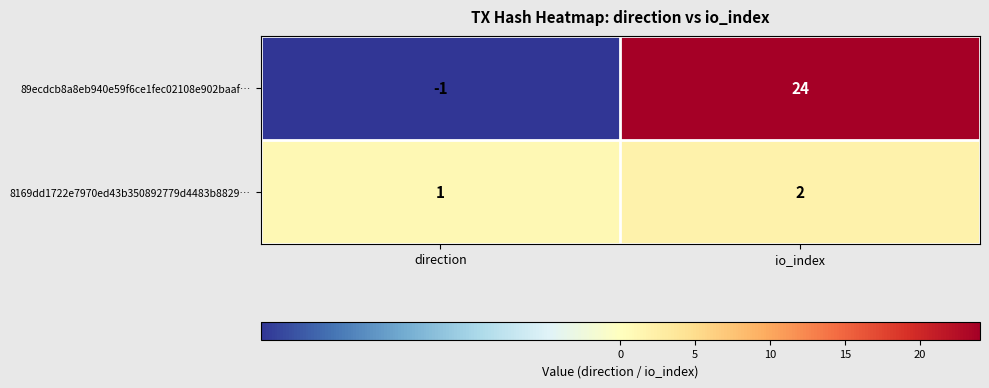

Where is 89ecdcb8a8eb940e59f6ce1fec02108e902baaf… nearest to the value 11?

direction